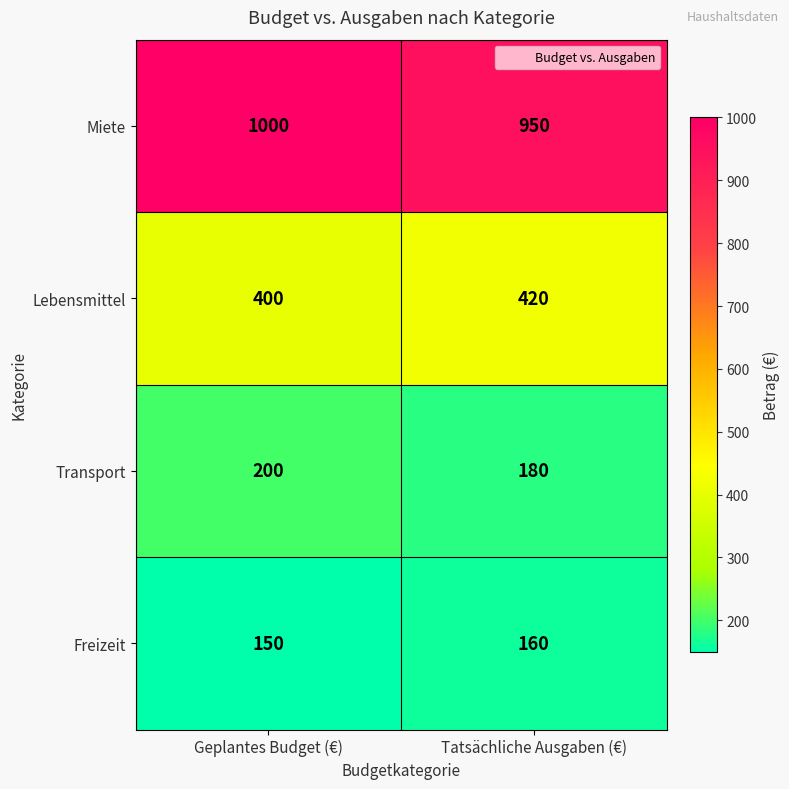

What value does the Lebensmittel series have at Geplantes Budget (€), to the nearest 10?

400